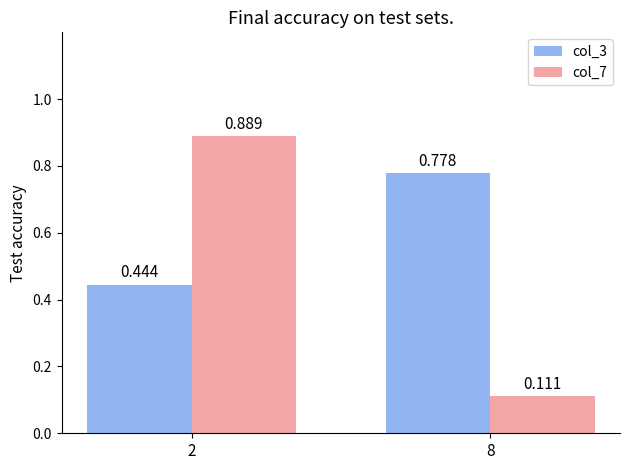

Is the value of col_3 at 2 greater than the value of col_7 at 8?

Yes